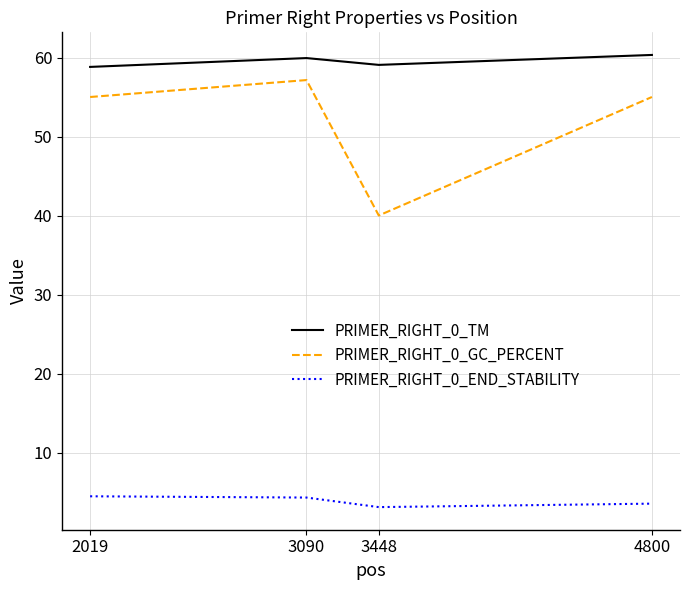

The PRIMER_RIGHT_0_TM series shows 58.8 at 2019. True or false?

True